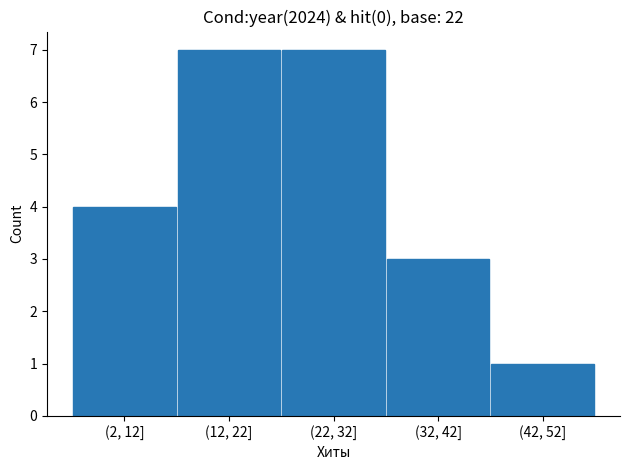

Reading left to right, list all the values displayed in this chart.

4	7	7	3	1